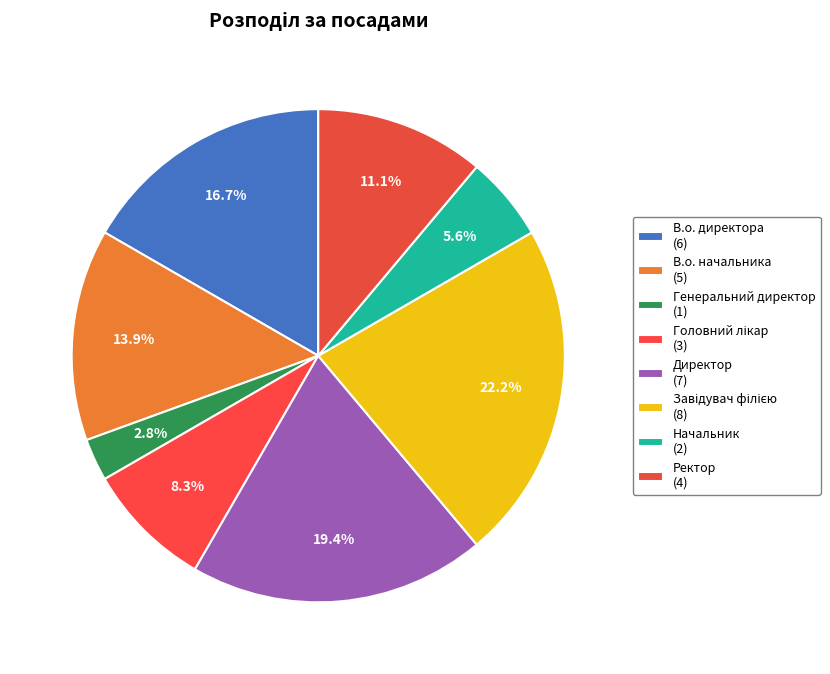

How many slices are in this pie chart?

8